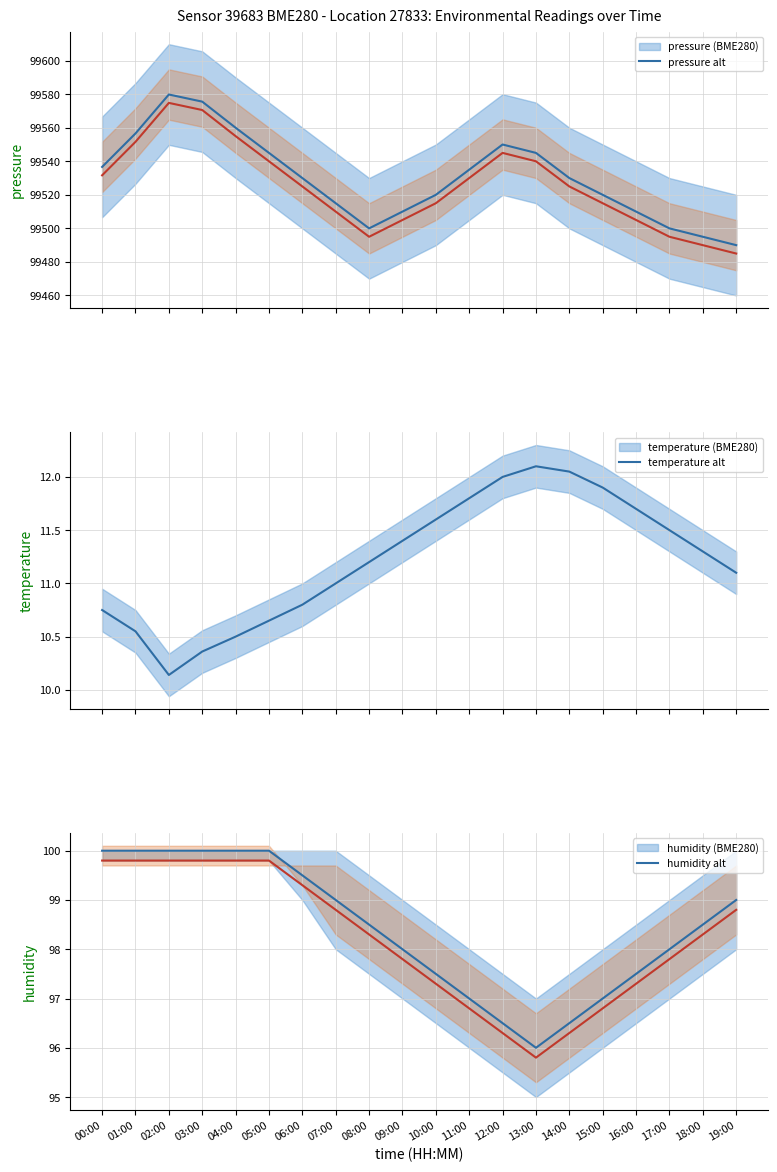

True or false: temperature has more than 2 points higher than both neighbors.

False